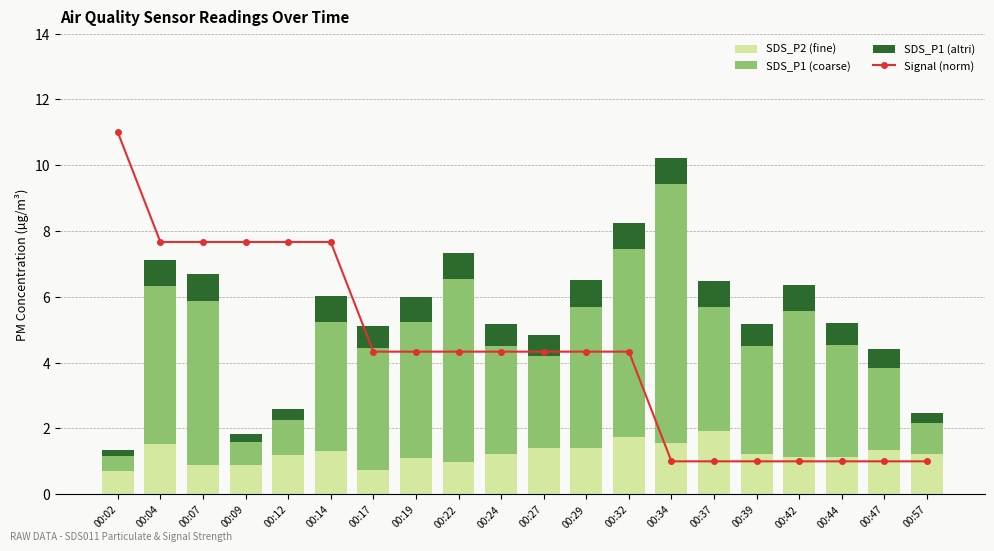

Where is SDS_P2 (fine) nearest to the value 1?

00:22